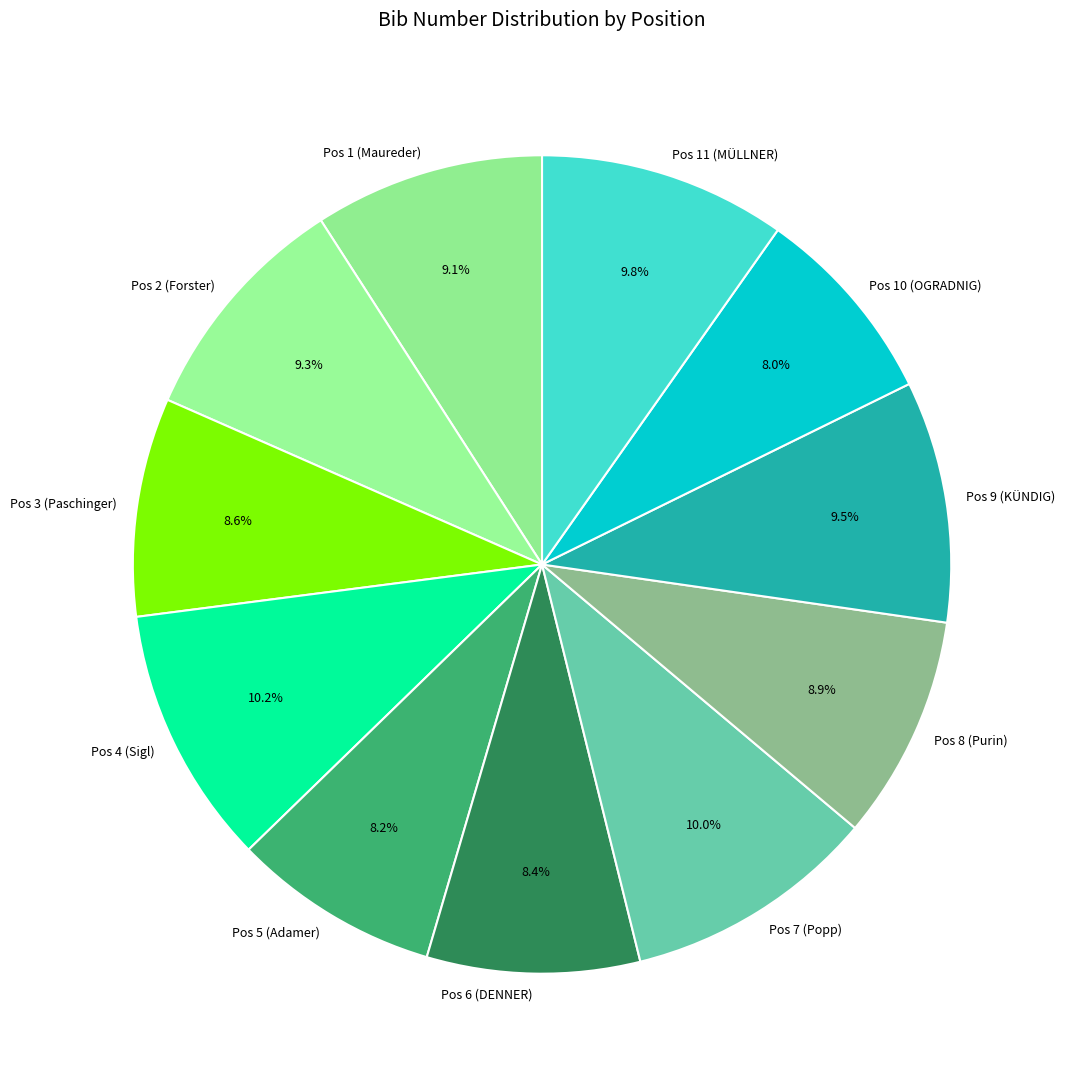

What percentage do Pos 1 (Maureder) and Pos 7 (Popp) together represent?

19.1%